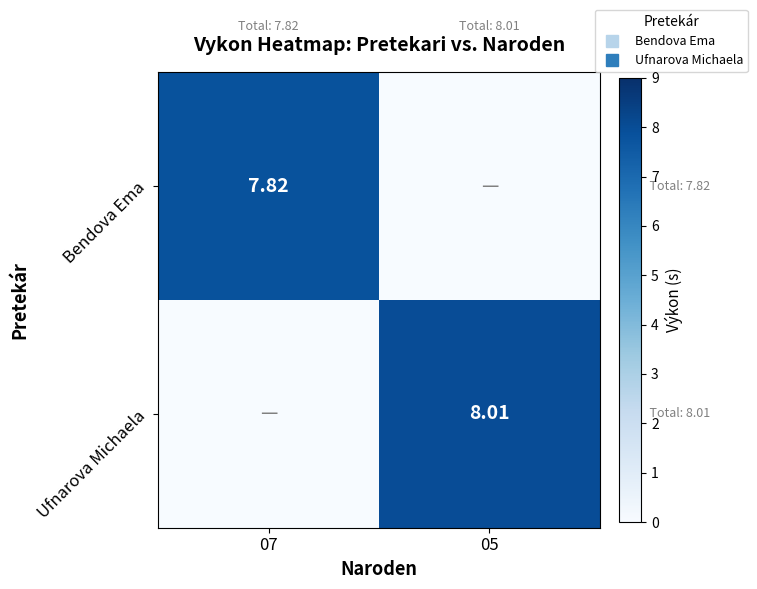

Where does the Bendova Ema series first go above 7?

07